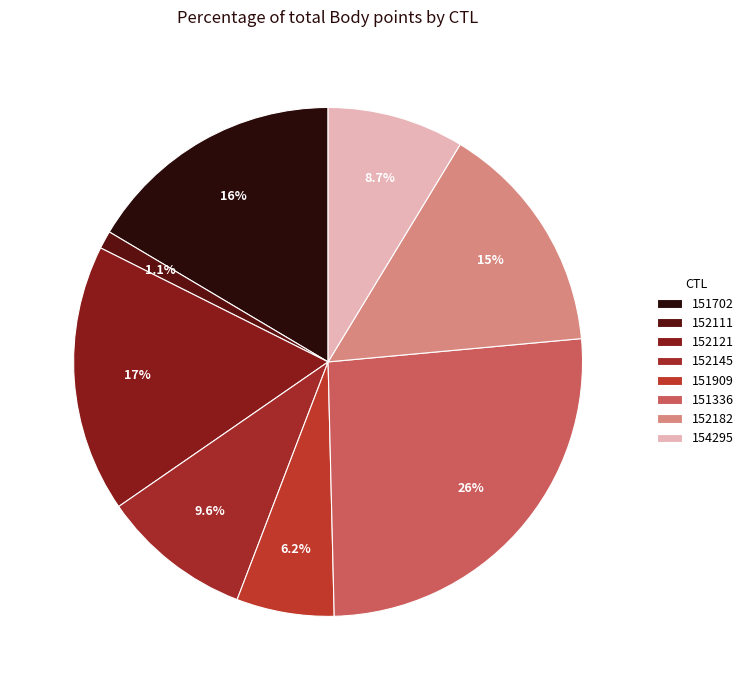

How many slices are in this pie chart?

8